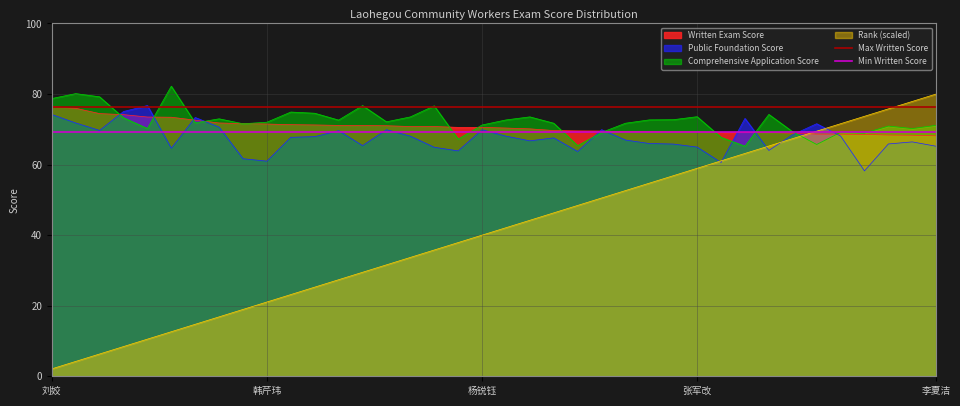

What is the lowest value of the Rank (scaled) series?

2.1